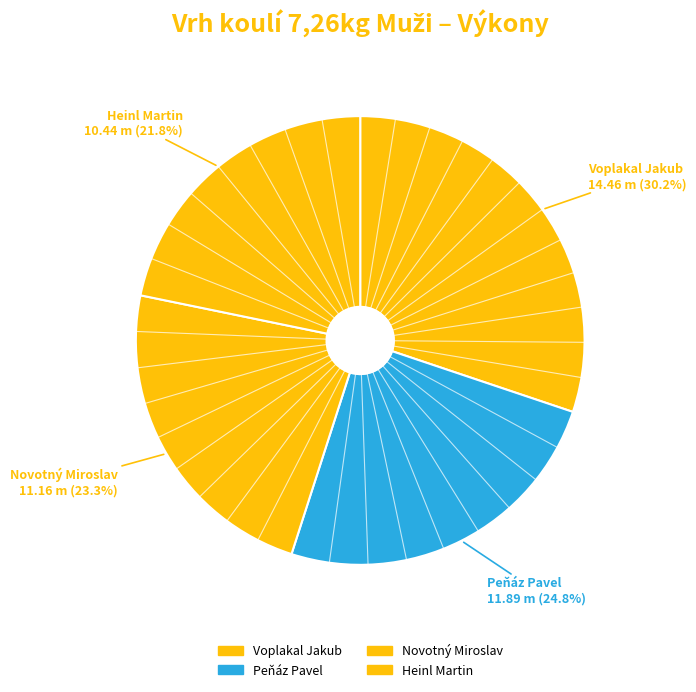

How many slices are in this pie chart?

4